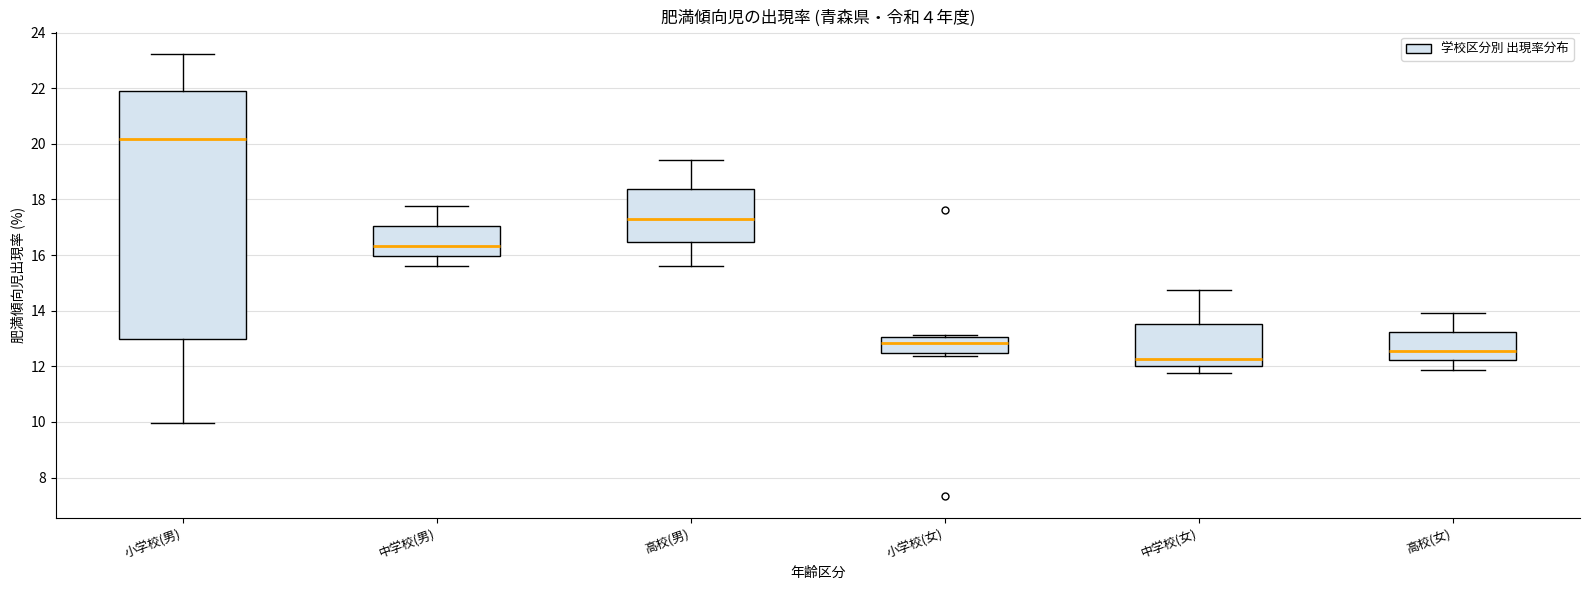

Which box has the highest median line?

小学校(男)